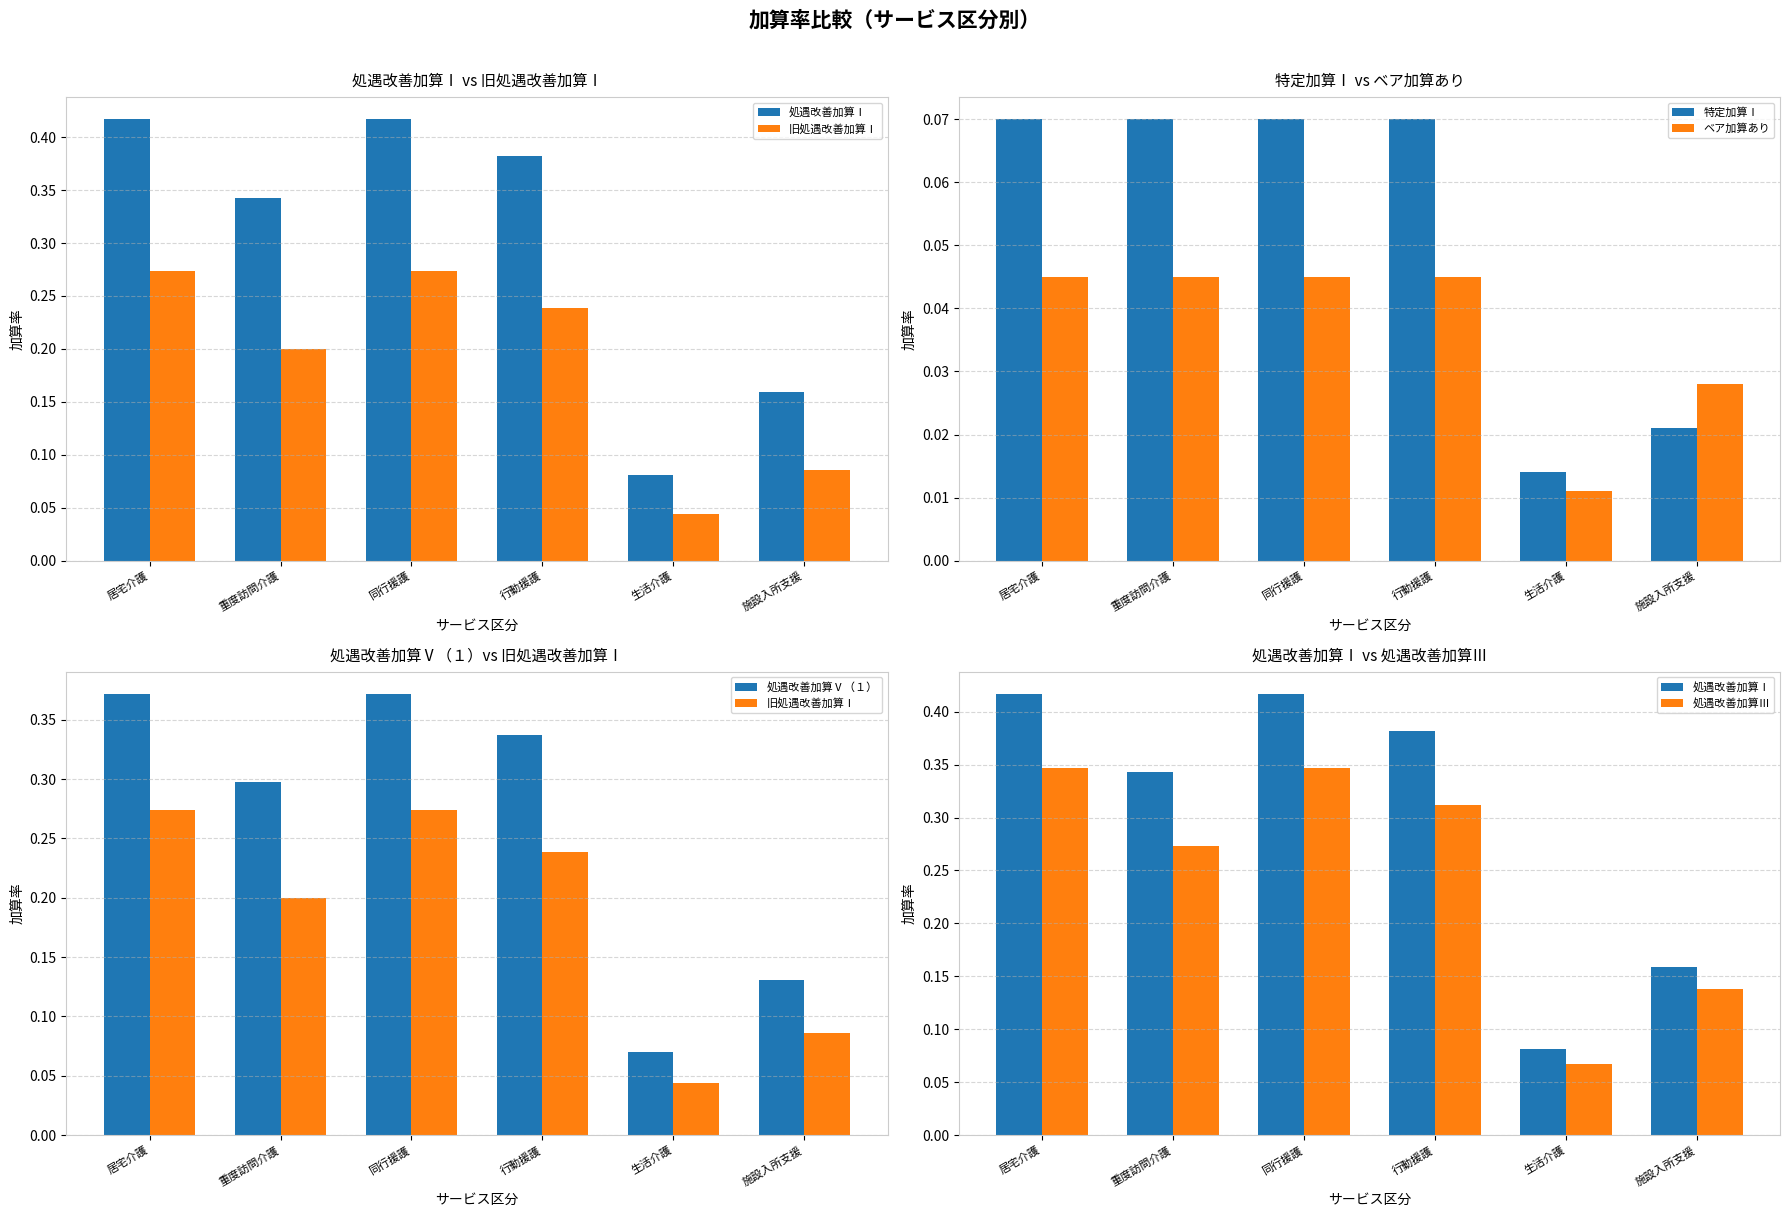

Reading left to right, transcribe all the data shown in this chart.

処遇改善加算Ⅰ: 居宅介護=0.4	重度訪問介護=0.3	同行援護=0.4	行動援護=0.4	生活介護=0.1	施設入所支援=0.2
旧処遇改善加算Ⅰ: 居宅介護=0.3	重度訪問介護=0.2	同行援護=0.3	行動援護=0.2	生活介護=0.0	施設入所支援=0.1
特定加算Ⅰ: 居宅介護=0.1	重度訪問介護=0.1	同行援護=0.1	行動援護=0.1	生活介護=0.0	施設入所支援=0.0
ベア加算あり: 居宅介護=0.0	重度訪問介護=0.0	同行援護=0.0	行動援護=0.0	生活介護=0.0	施設入所支援=0.0
処遇改善加算Ⅴ（１）: 居宅介護=0.4	重度訪問介護=0.3	同行援護=0.4	行動援護=0.3	生活介護=0.1	施設入所支援=0.1
処遇改善加算Ⅲ: 居宅介護=0.3	重度訪問介護=0.3	同行援護=0.3	行動援護=0.3	生活介護=0.1	施設入所支援=0.1